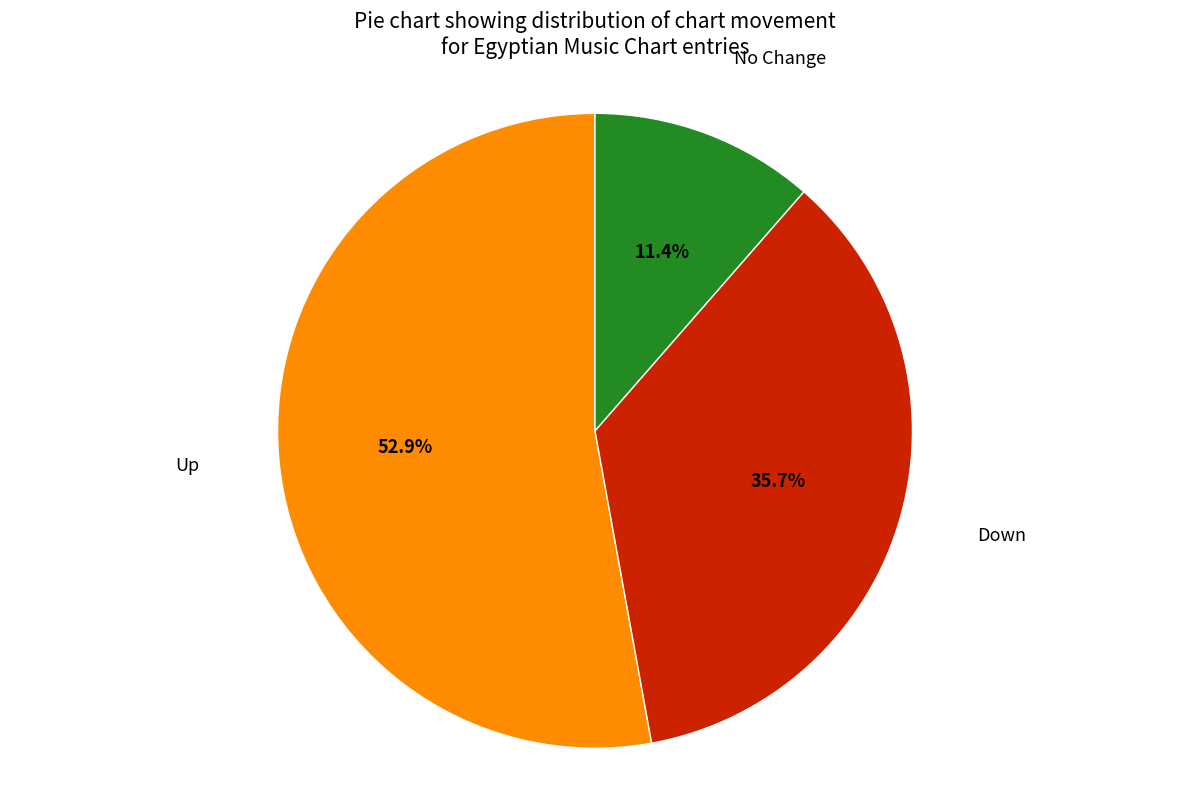

What is the majority slice?

Up